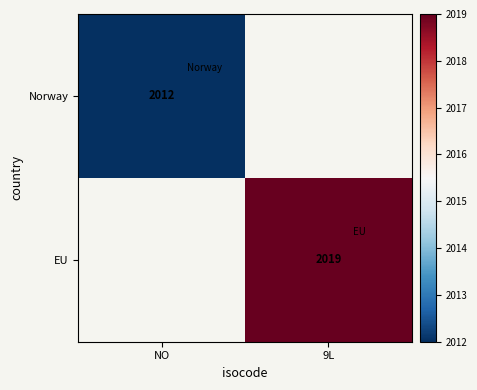

How many distinct data groups are displayed?

2